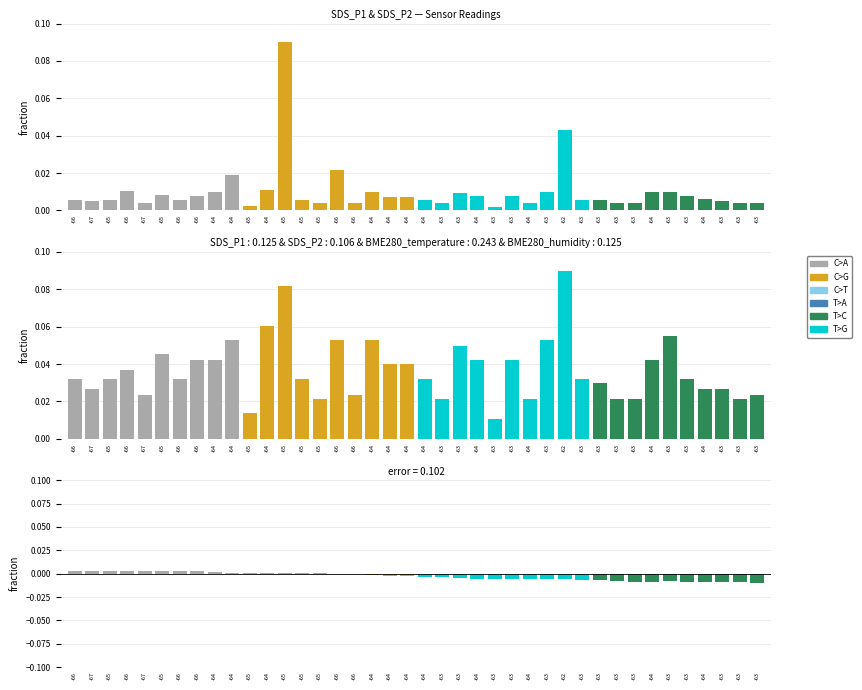

List the labels in order of value, smallest first.

-63, -64, -63, -63, -63, -63, -64, -63, -63, -63, -63, -62, -63, -63, -64, -63, -64, -63, -63, -64, -64, -64, -64, -66, -66, -65, -64, -64, -65, -65, -65, -64, -66, -66, -65, -67, -65, -66, -66, -67